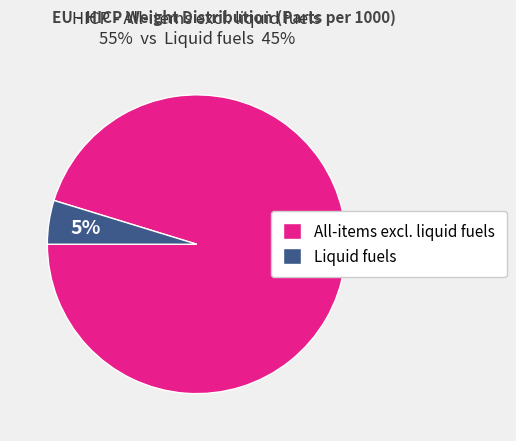

How many segments does this pie chart have?

2